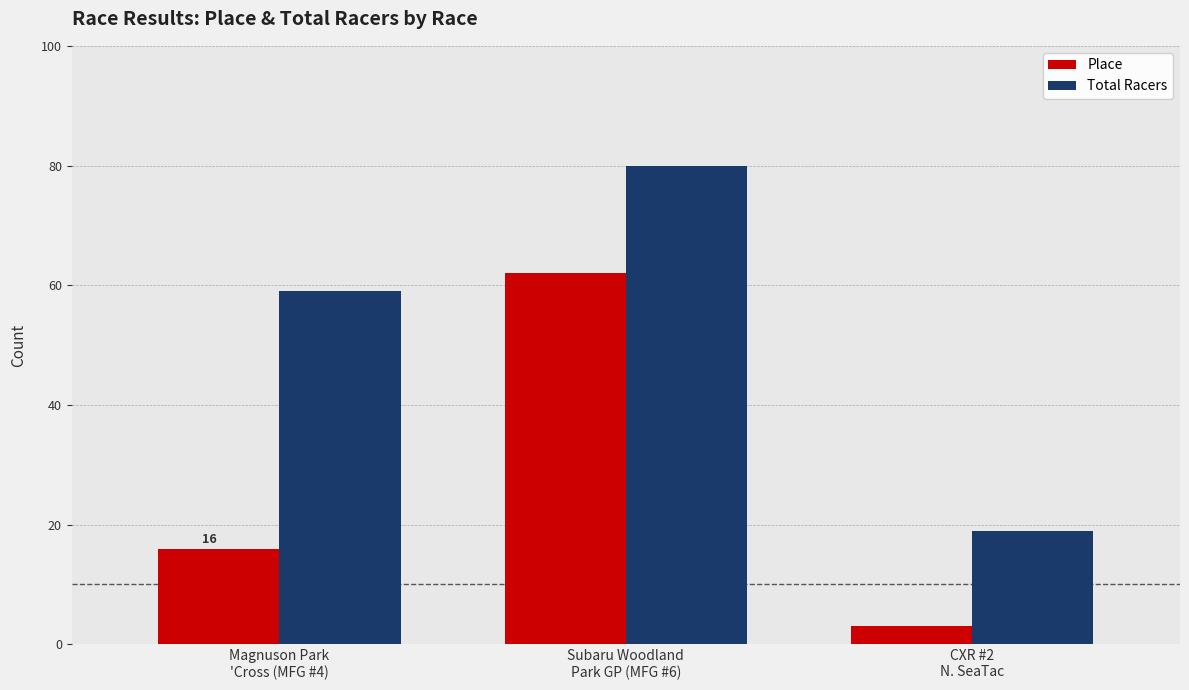

What is the smallest value displayed?

3